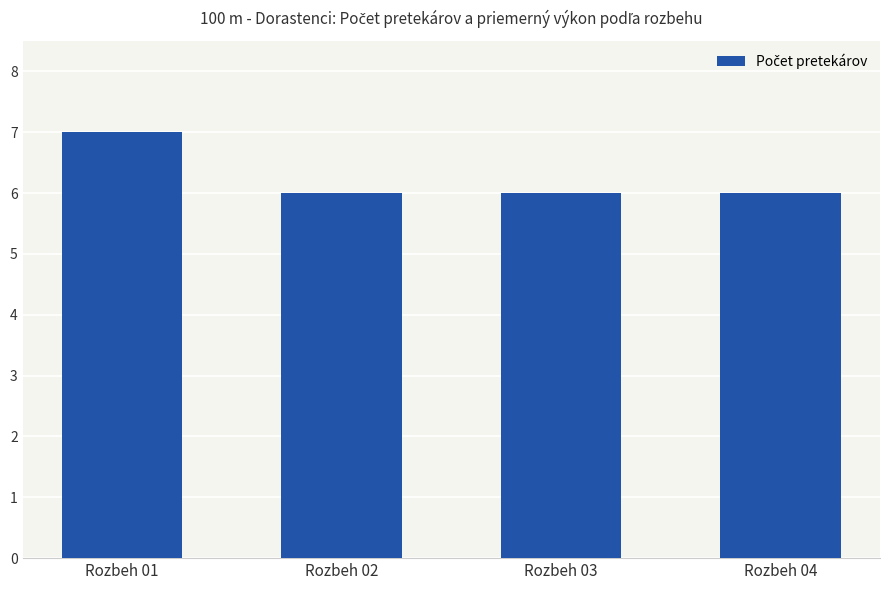

What is the sum of the values at Rozbeh 04 and Rozbeh 02?

12